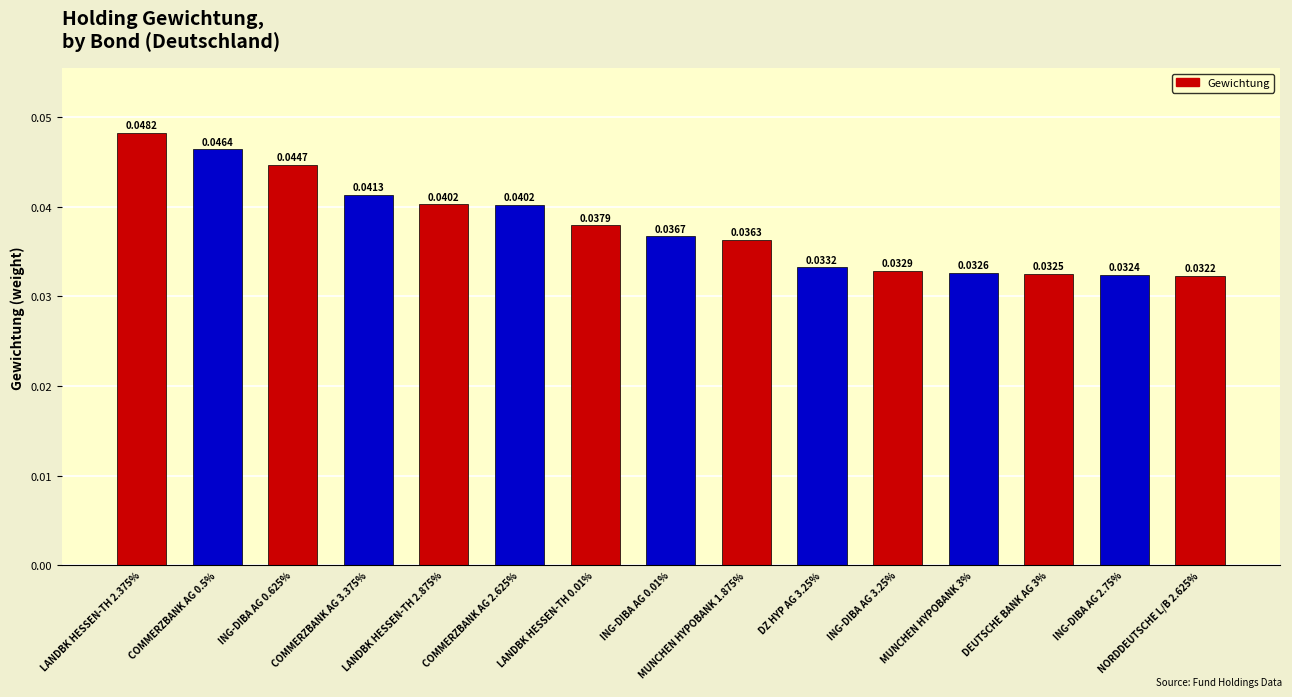

At which label is the value closest to 0?

NORDDEUTSCHE L/B 2.625%